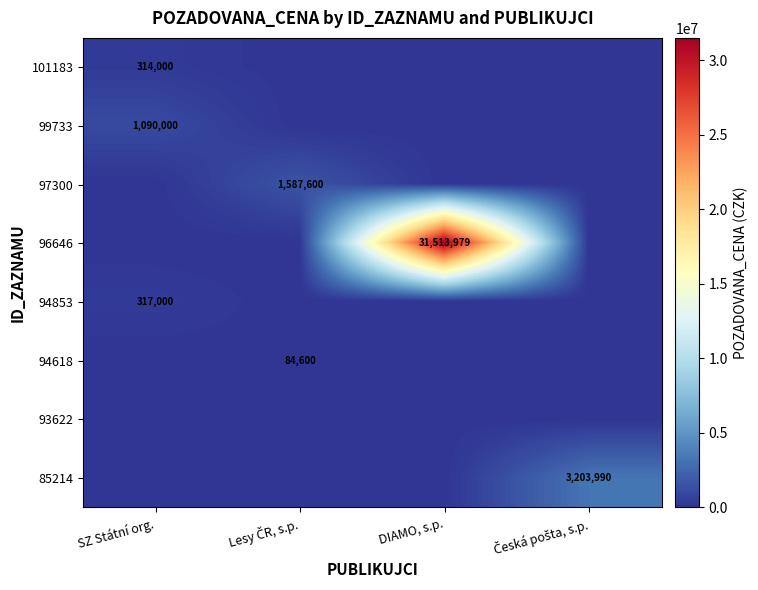

The value of 101183 at DIAMO, s.p. is 0. True or false?

True